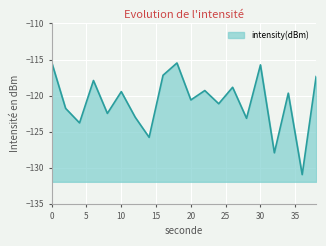

Where is the first local minimum?

4